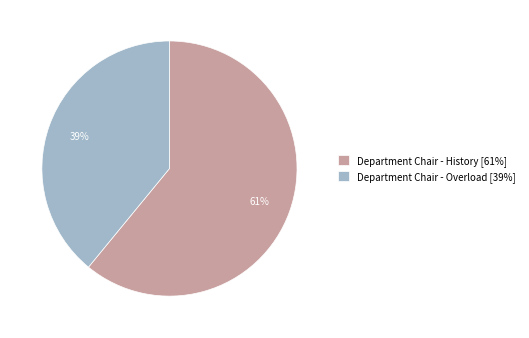

Is there any slice that represents more than half of the pie?

Yes